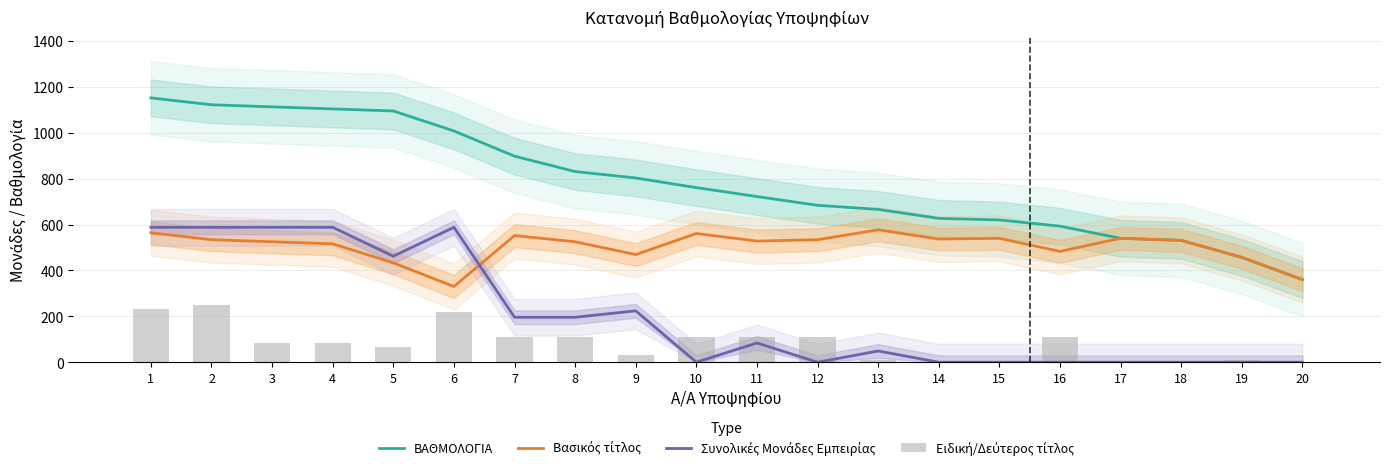

The Ειδική/Δεύτερος τίτλος series shows 11 at 13. True or false?

False